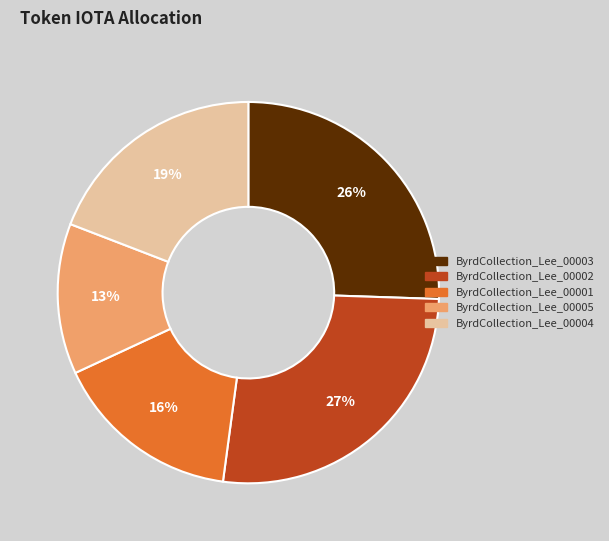

Combined, do ByrdCollection_Lee_00002 and ByrdCollection_Lee_00003 account for over 50%?

Yes